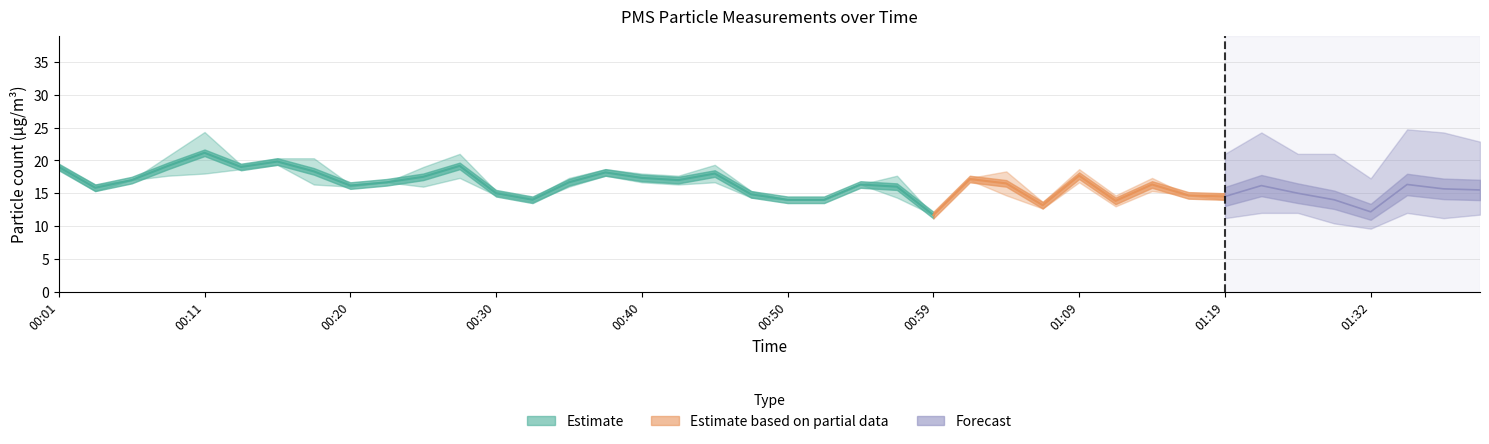

In PMS_P2, how many points are lower than both neighbors (excluding endpoints)?

11